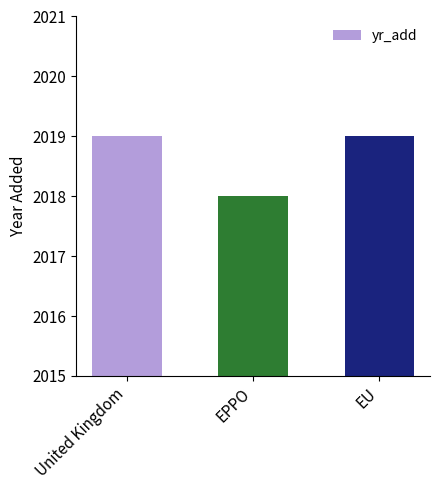

Reading left to right, what are all the values shown in this chart?

2019	2018	2019